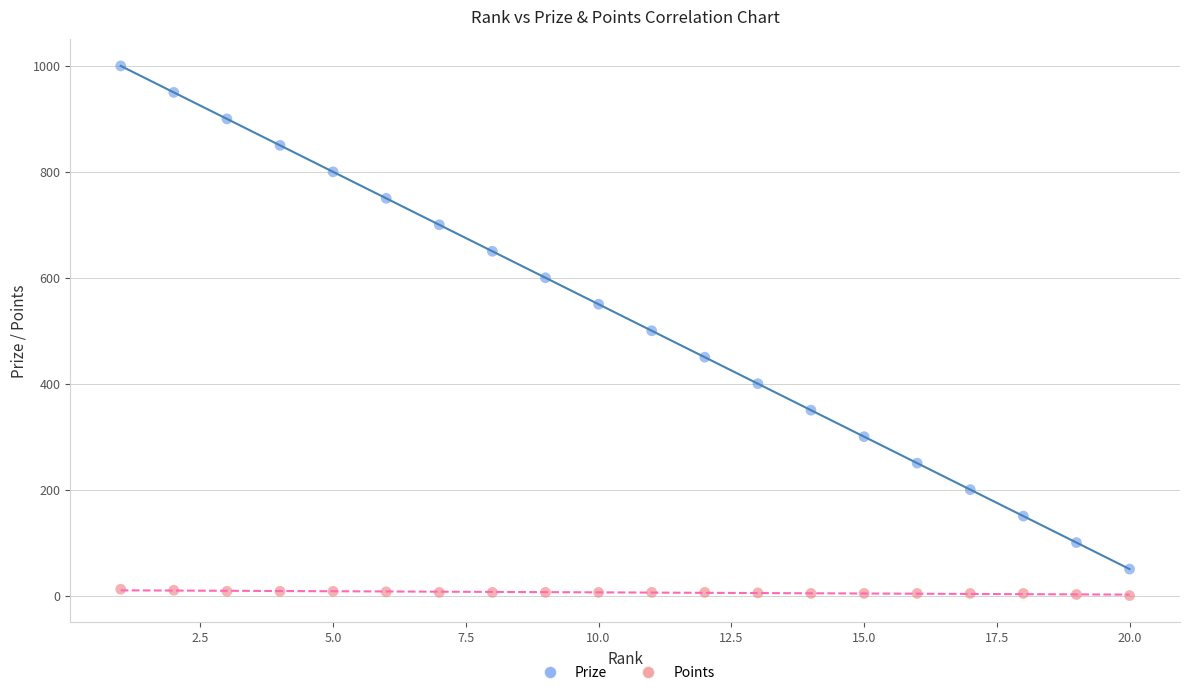

Across all data points, what is the range of X values (max minus min)?

19